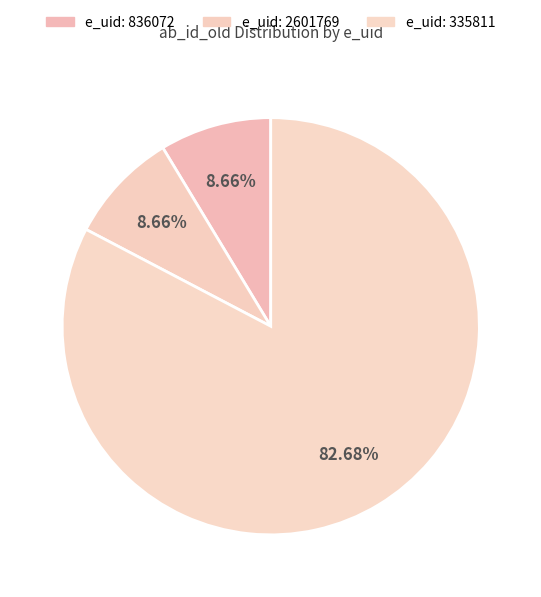

How many slices are in this pie chart?

3